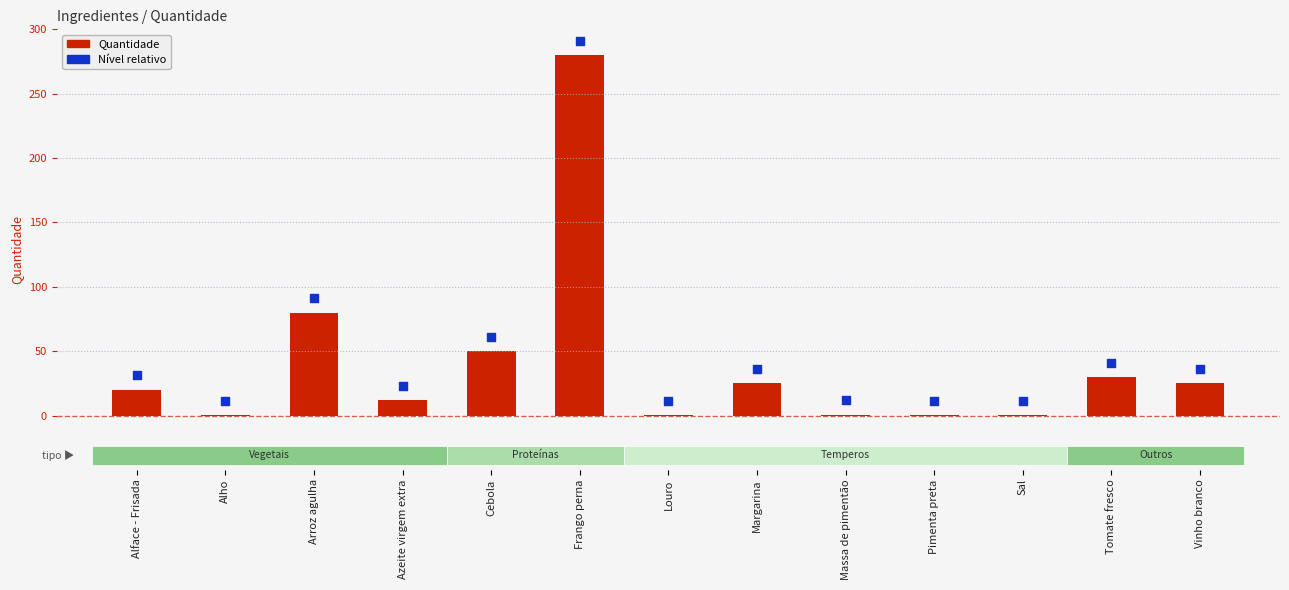

Which series has the largest total across all categories?

Nível relativo